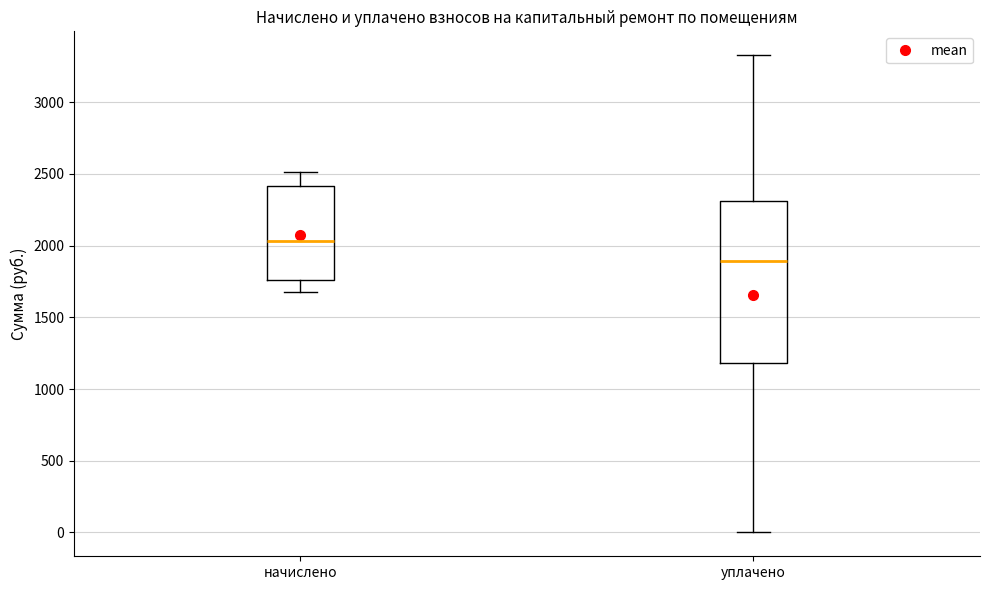

Comparing the boxes themselves (not the whiskers), which one is the tallest?

уплачено